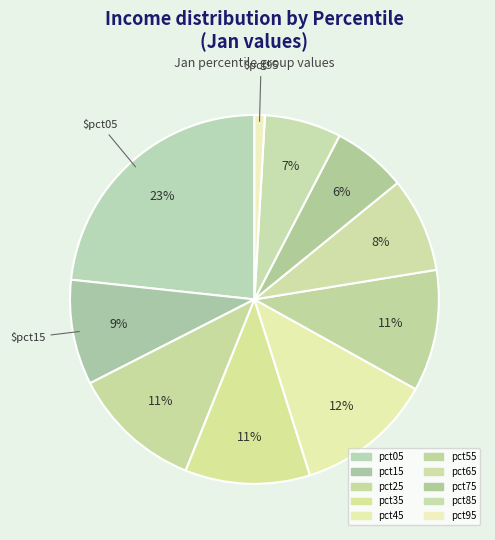

Count the number of slices in the pie.

10